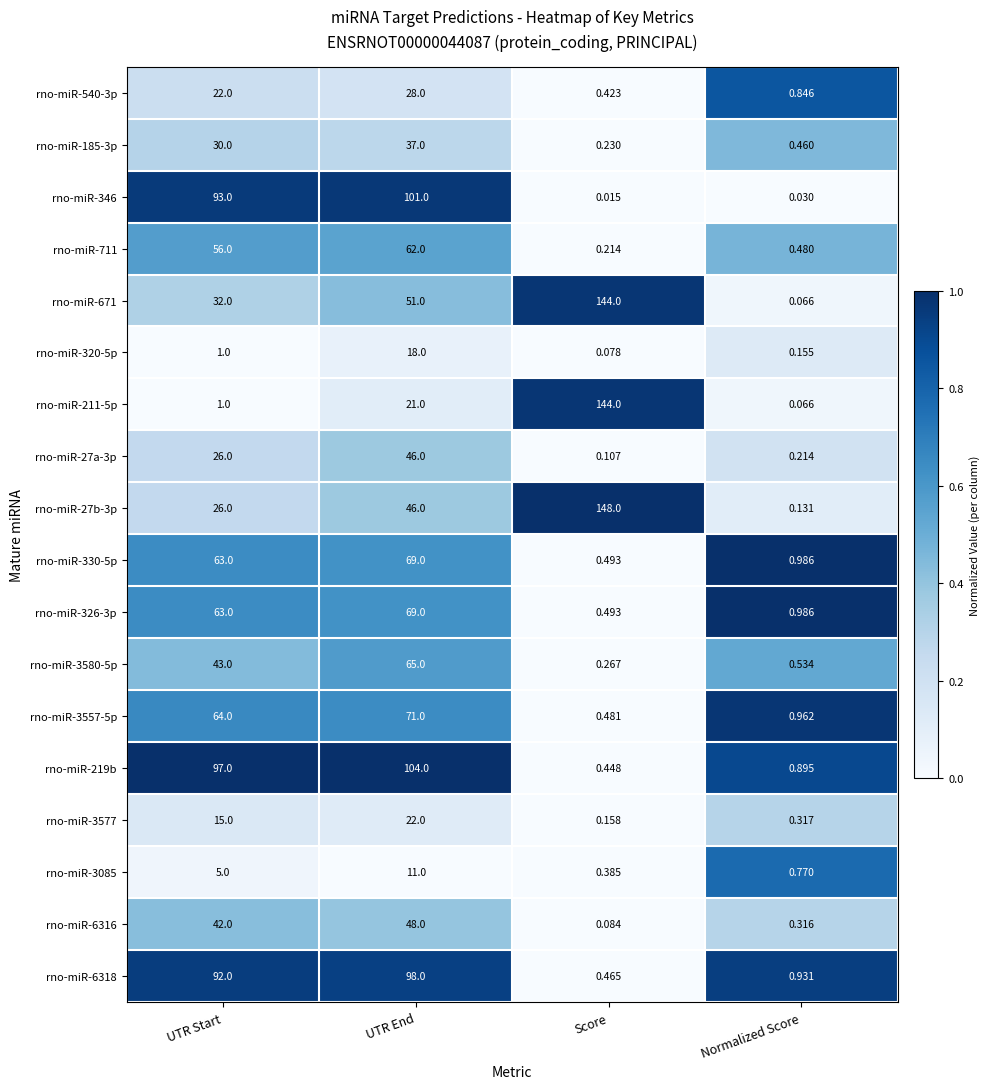

What is the total value across all series at UTR Start?

771.0